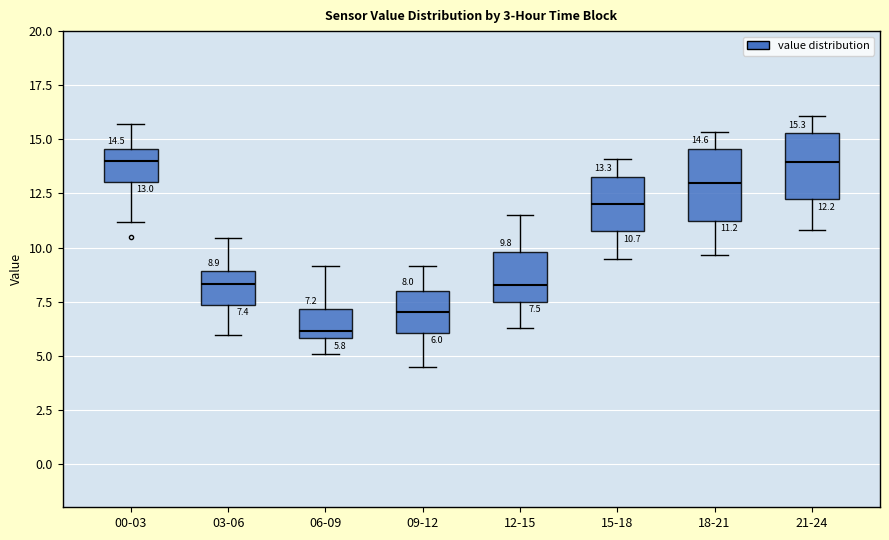

Which box's median line is the lowest?

06-09